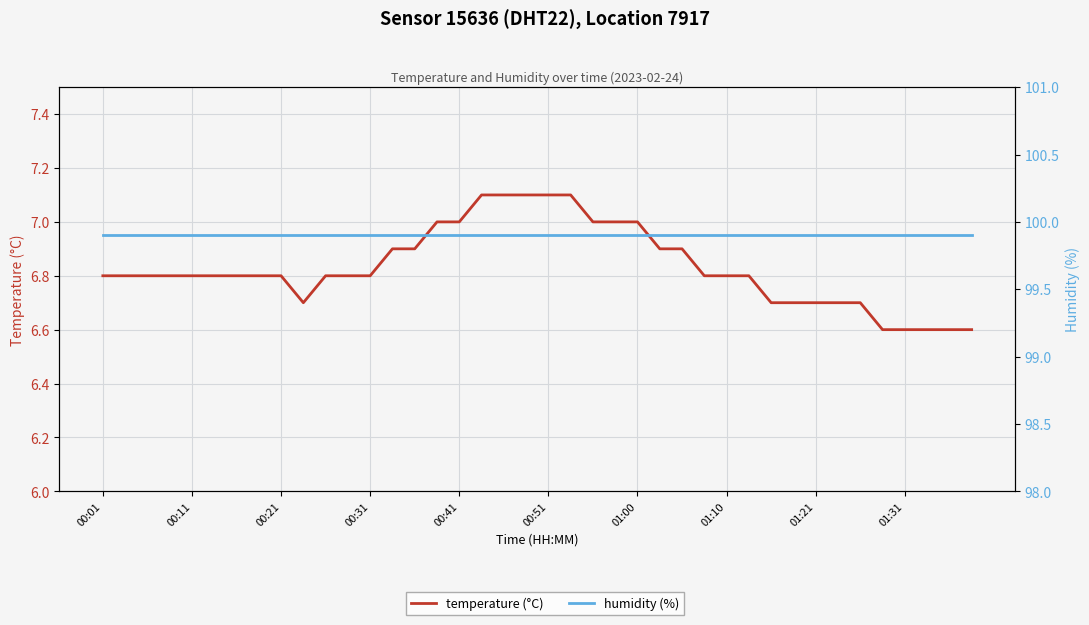

At which category is the sum across all series the highest?

17